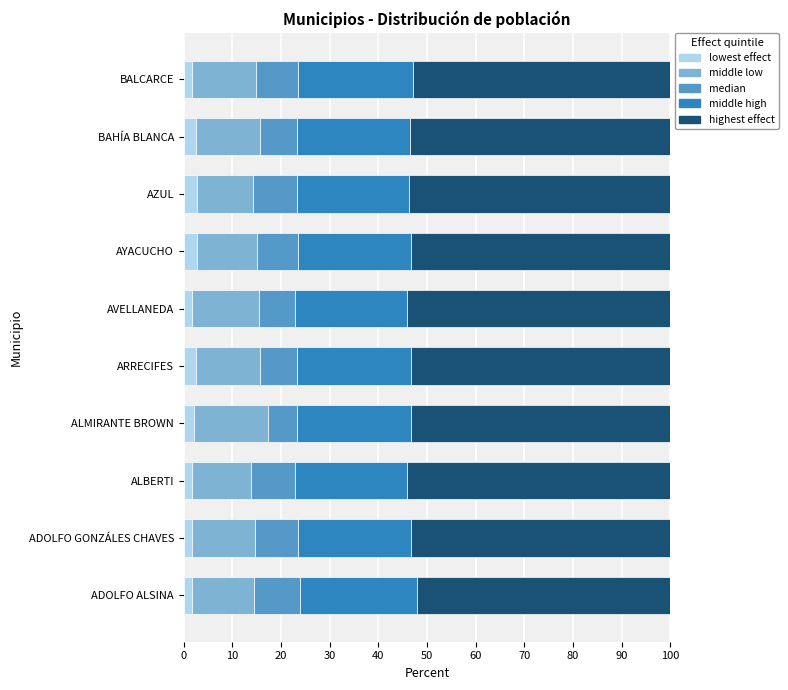

What is the sum of all lowest effect values?

21.3